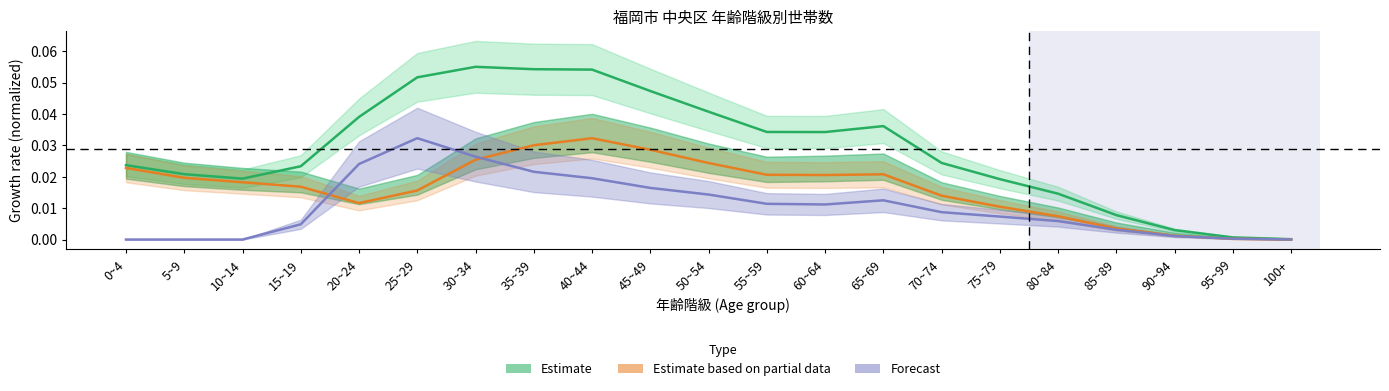

Which category has the lowest value in the Estimate based on partial data series?

100+